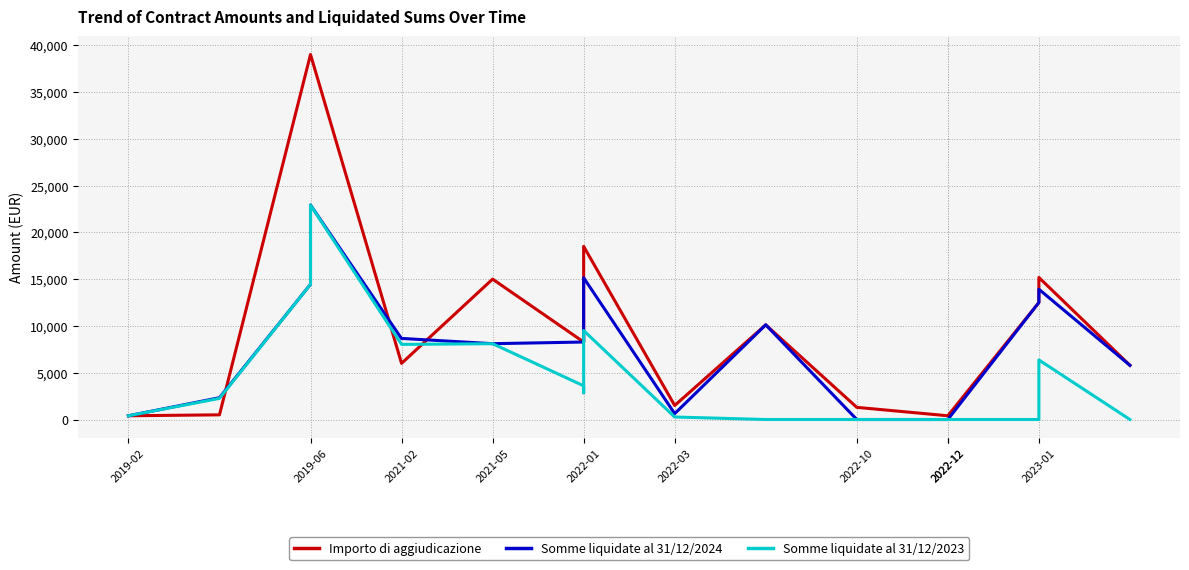

Reading left to right, what are all the values shown in this chart?

Importo di aggiudicazione: 400.0	500.0	39000.0	39000.0	6000.0	6000.0	15000.0	8280.0	12000.0	18500.0	1500.0	10116.8	1300.0	400.0	400.0	400.0	400.0	12500.0	15177.9	5790.0
Somme liquidate al 31/12/2024: 400.0	2330.0	14445.0	22915.0	8640.4	8665.7	8101.0	8280.0	12000.0	15145.4	627.5	10116.8	0.0	0.0	0.0	0.0	0.0	12500.0	13919.2	5790.0
Somme liquidate al 31/12/2023: 400.0	2260.1	14445.0	22915.0	8024.4	8024.4	8101.0	3600.0	2853.1	9506.9	267.5	0.0	0.0	0.0	0.0	0.0	0.0	0.0	6367.4	0.0